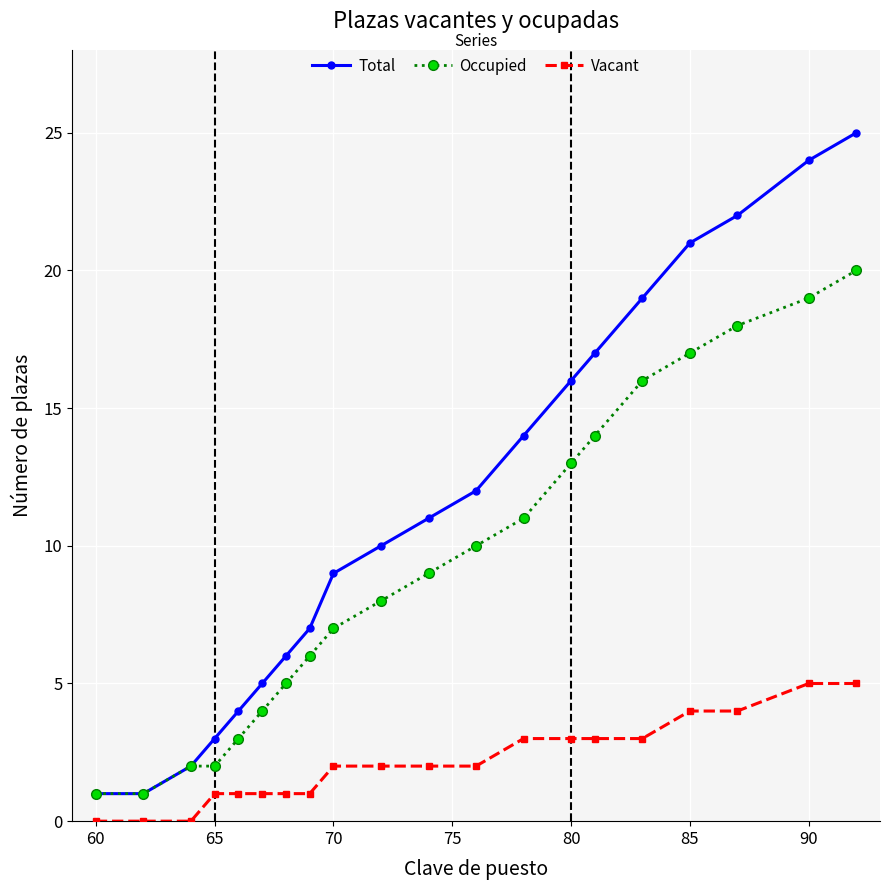

What are all the series names shown in the legend?

Total, Occupied, Vacant